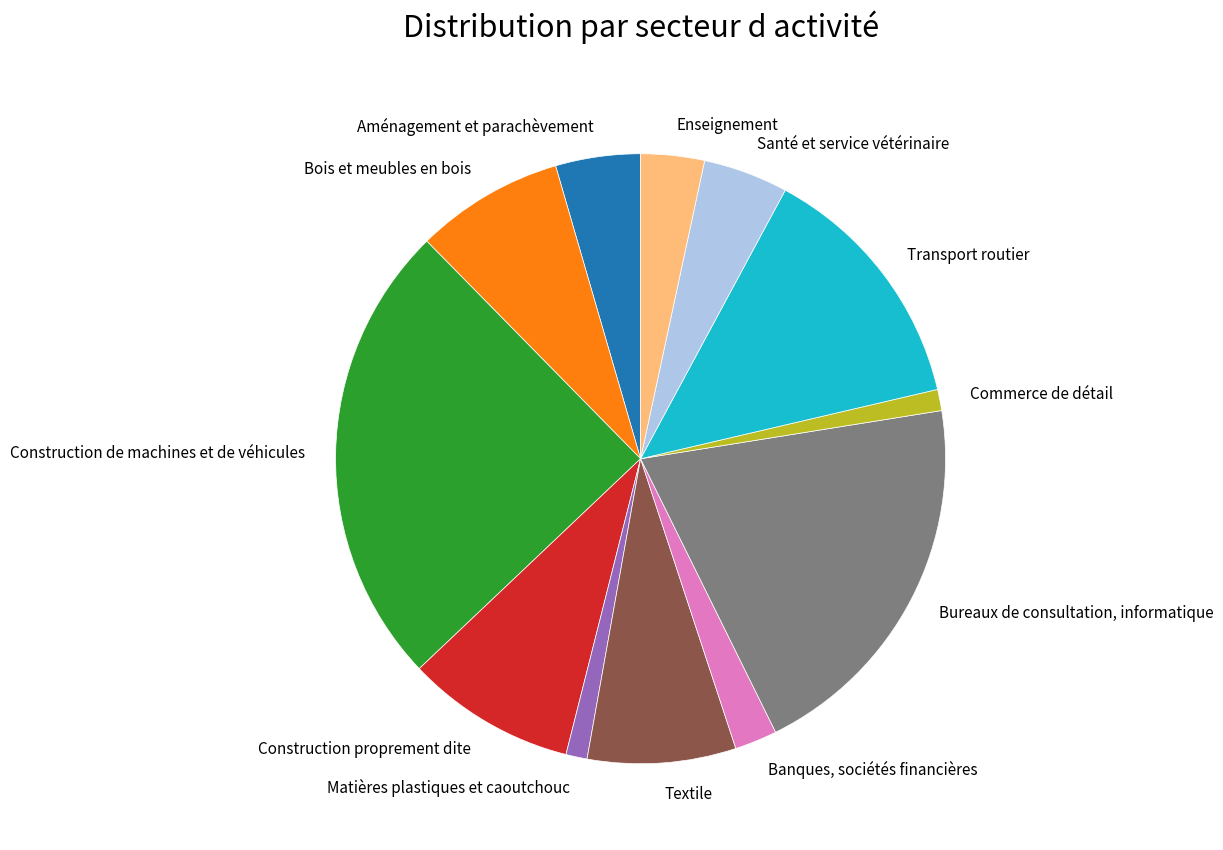

True or false: Banques, sociétés financières accounts for 2% of the total.

True